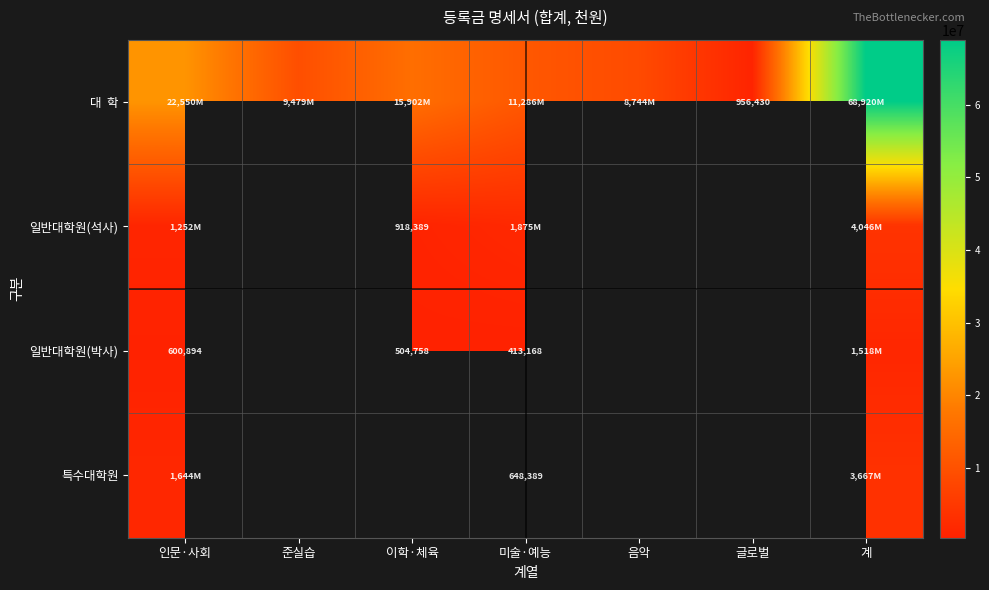

Count the number of data series in this chart.

4